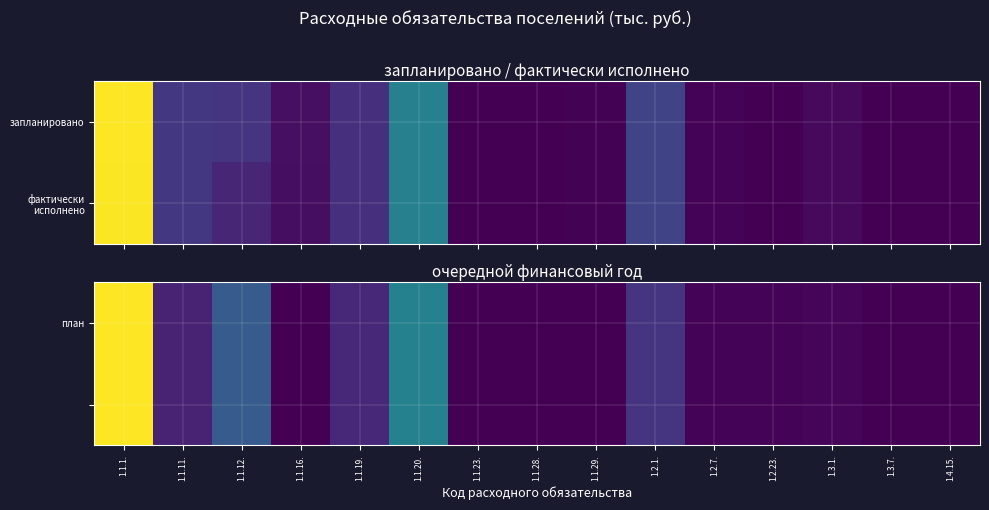

At which category is the sum across all series the highest?

1.1.1.